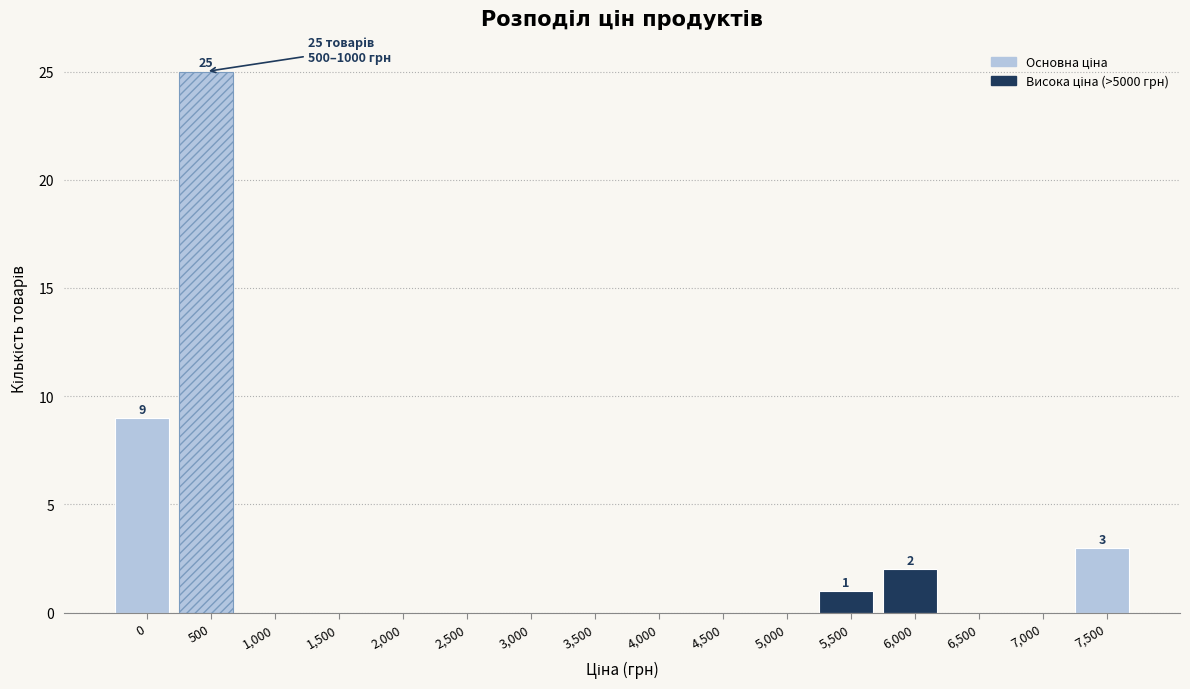

Reading left to right, extract all data points from this chart.

0=9	500=25	1,000=0	1,500=0	2,000=0	2,500=0	3,000=0	3,500=0	4,000=0	4,500=0	5,000=0	5,500=1	6,000=2	6,500=0	7,000=0	7,500=3